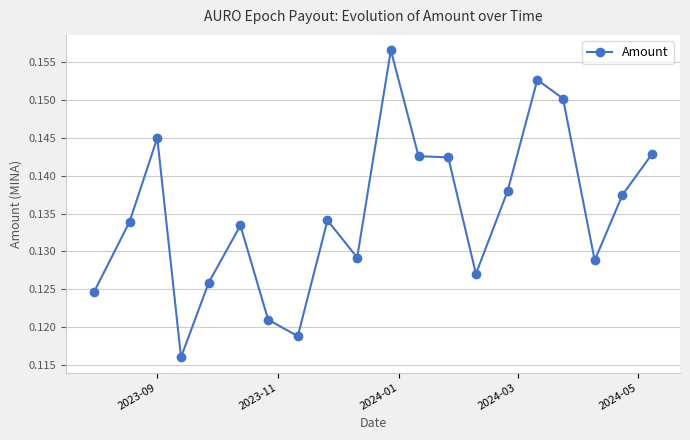

How many values are between 0 and 1?

20